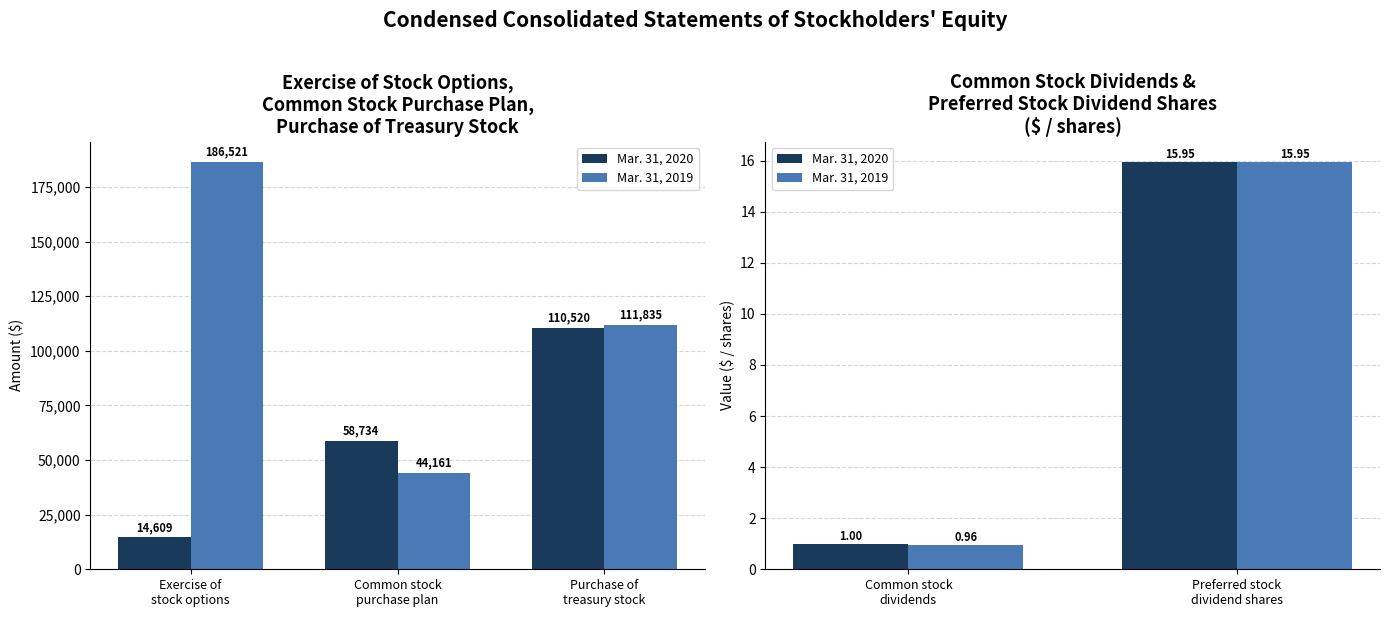

What is the lowest value of the Mar. 31, 2020 series?

1.0